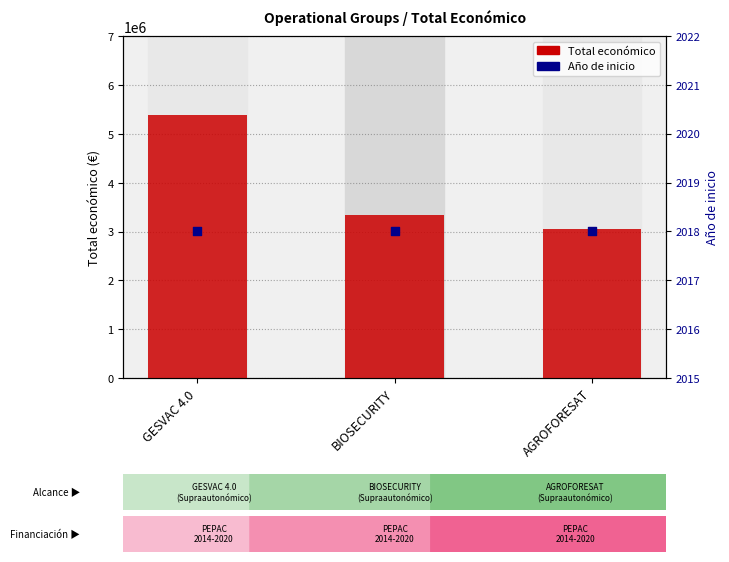

Is the value of Total económico at GESVAC 4.0 greater than the value of Año de inicio at AGROFORESAT?

Yes